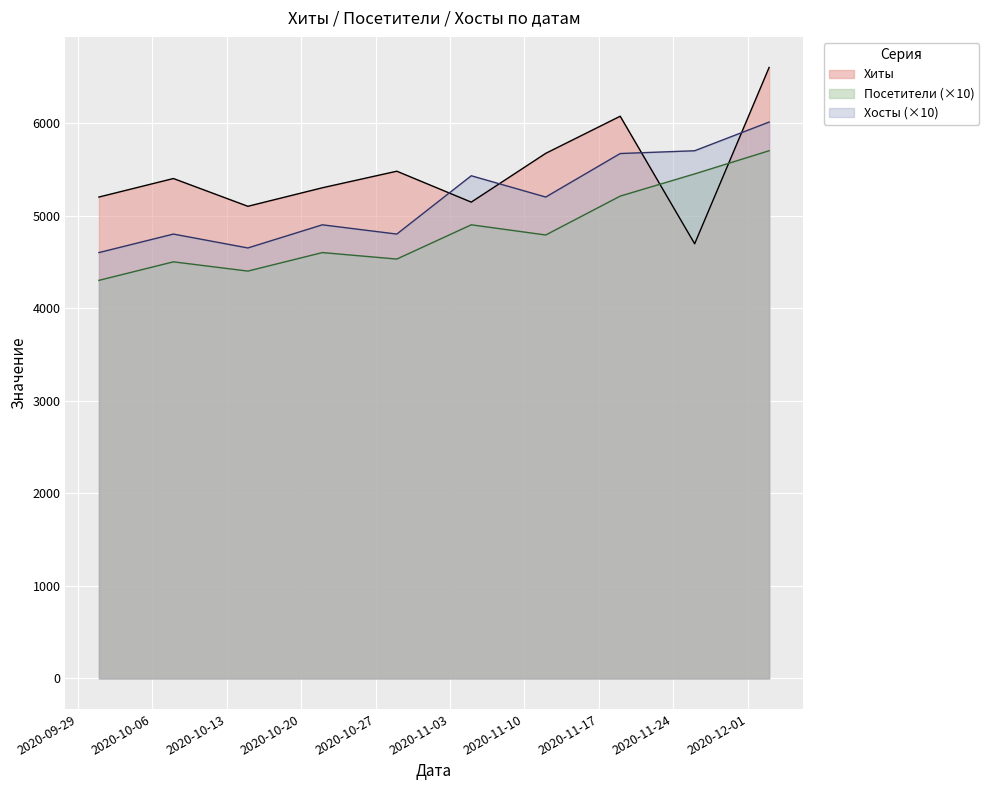

Rank the series at 2020-11-19 from lowest to highest value.

Посетители, Хосты, Хиты